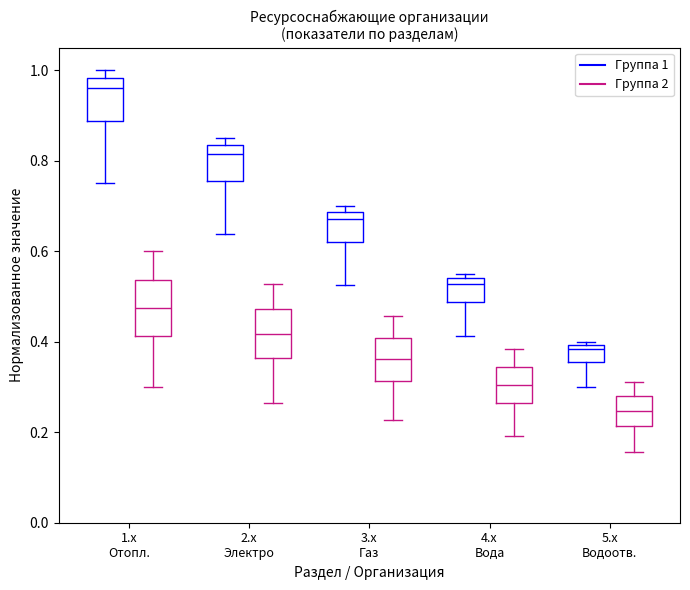

Where does the lower whisker of the box for 5.x Водоотв. (Группа 1) end on the y-axis? The values are not printed on the chart, so give them approximately, as read against the axis.

0.30